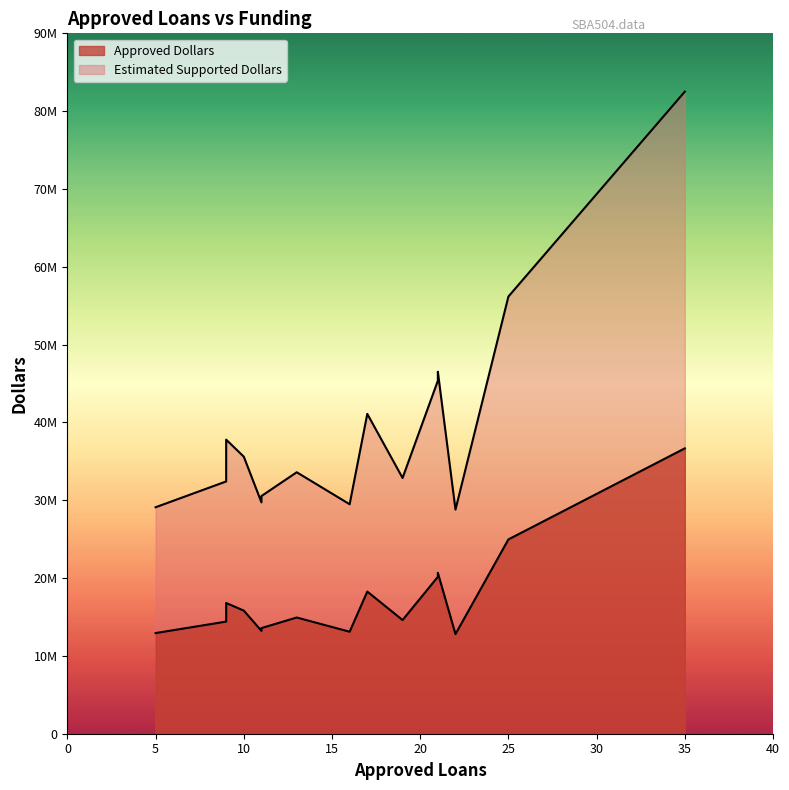

Rank the series by their average value, from highest to lowest.

Estimated Supported Dollars, Approved Dollars